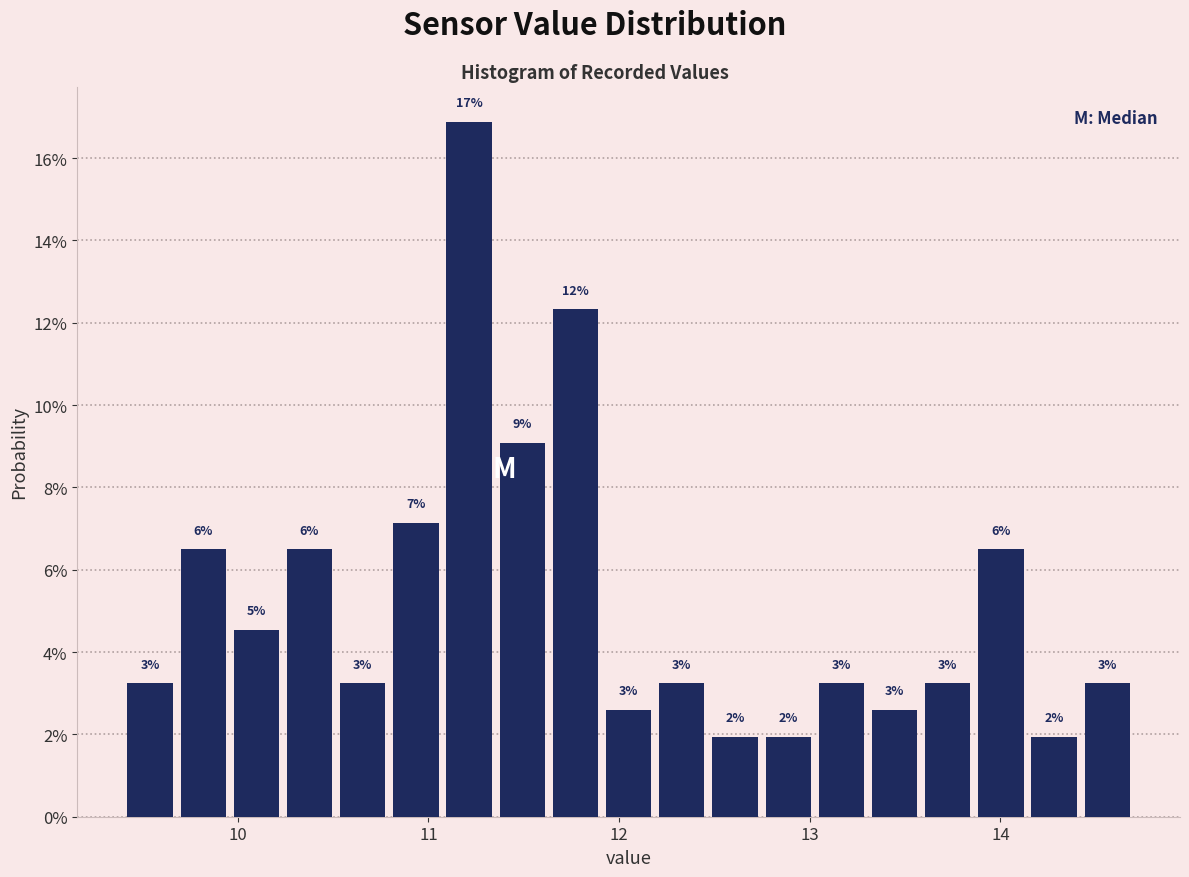

Around what value on the x-axis is the tallest bar? Give the approximate position of its centre, as read against the axis.

11.2